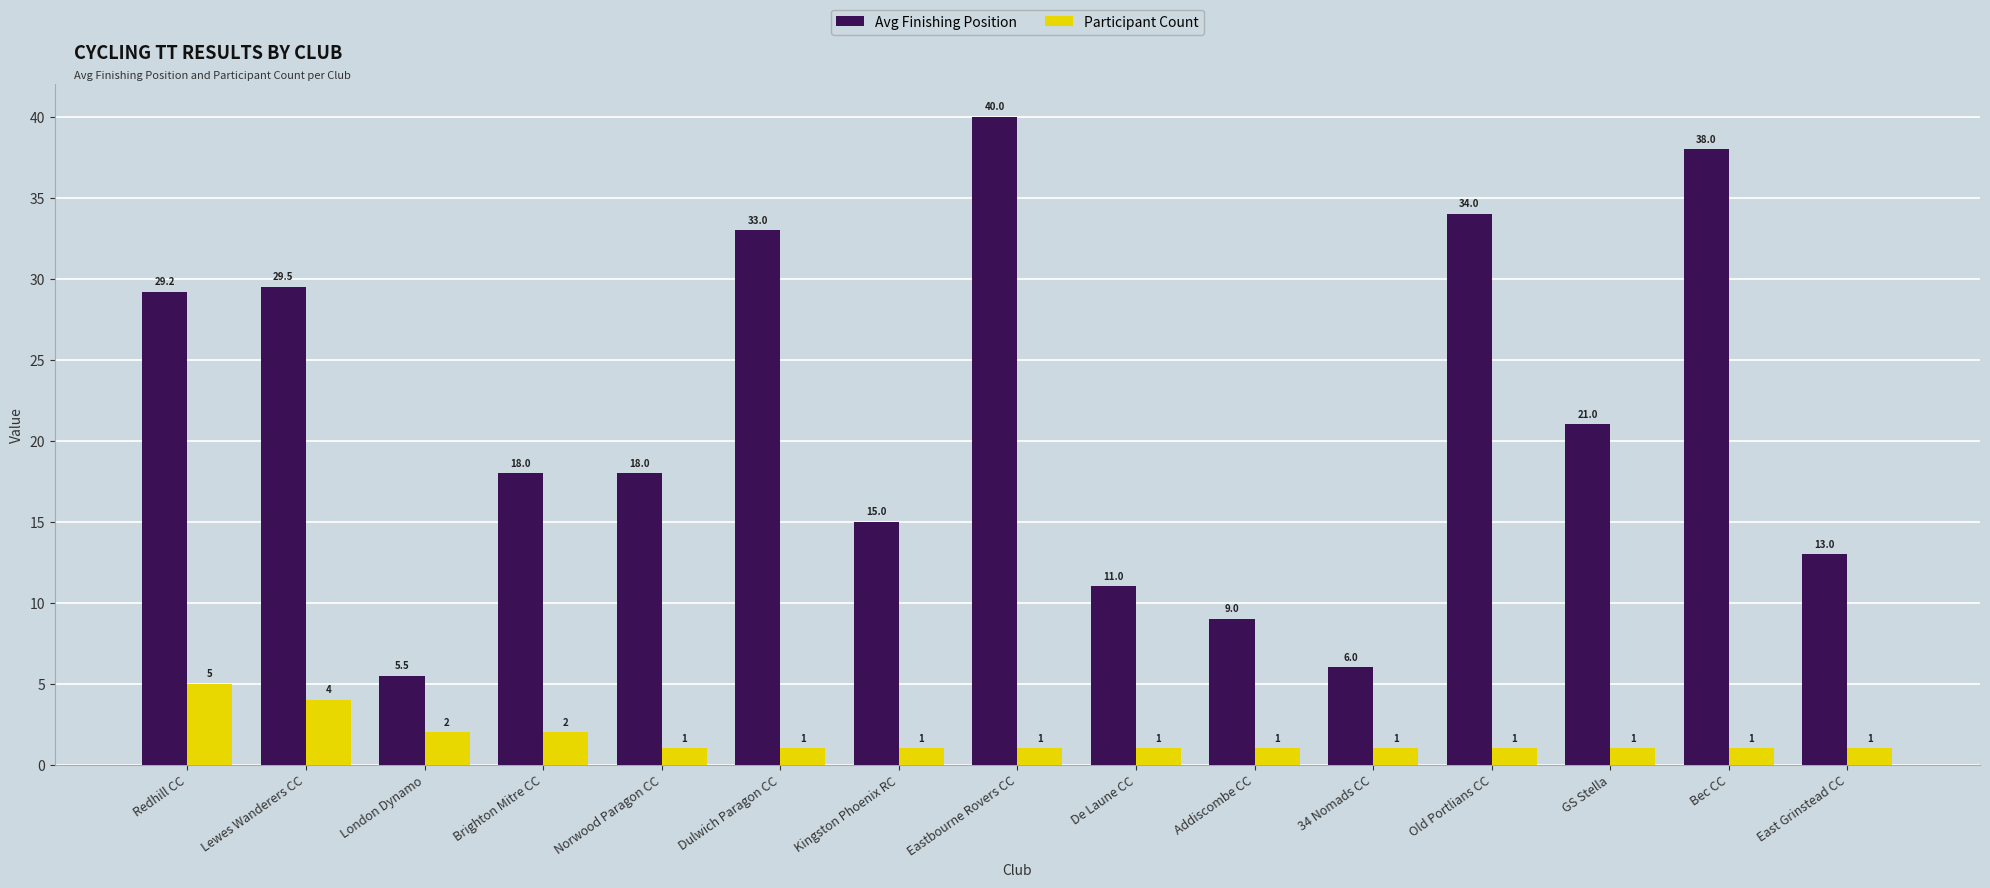

What is the difference between the Participant Count values at Brighton Mitre CC and Eastbourne Rovers CC?

1.0